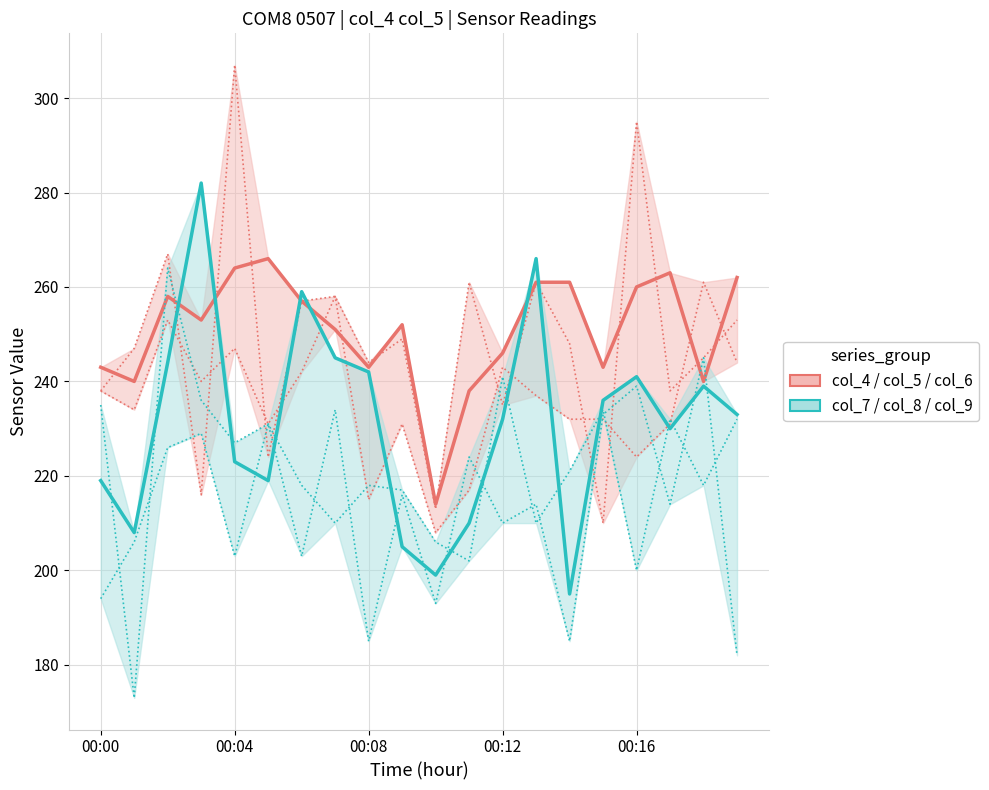

True or false: col_4 / col_5 / col_6 and col_7 / col_8 / col_9 cross at least once.

True